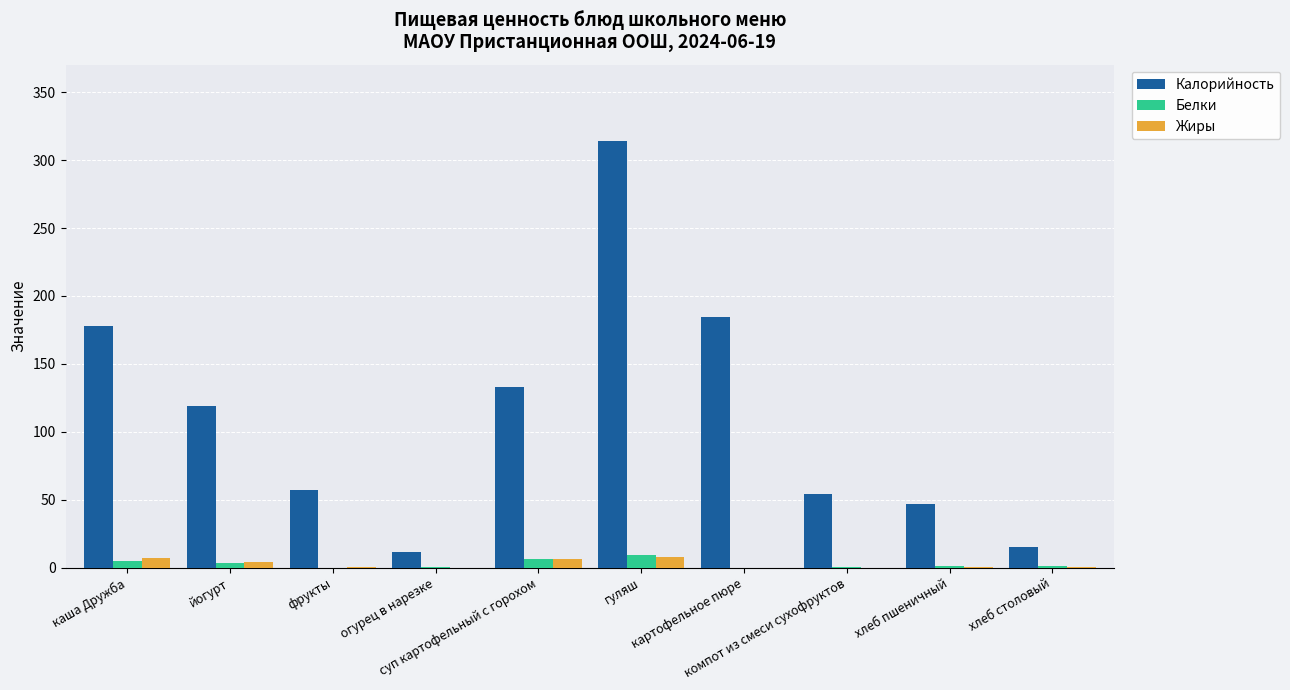

What is the difference between the Калорийность values at хлеб пшеничный and хлеб столовый?

31.9